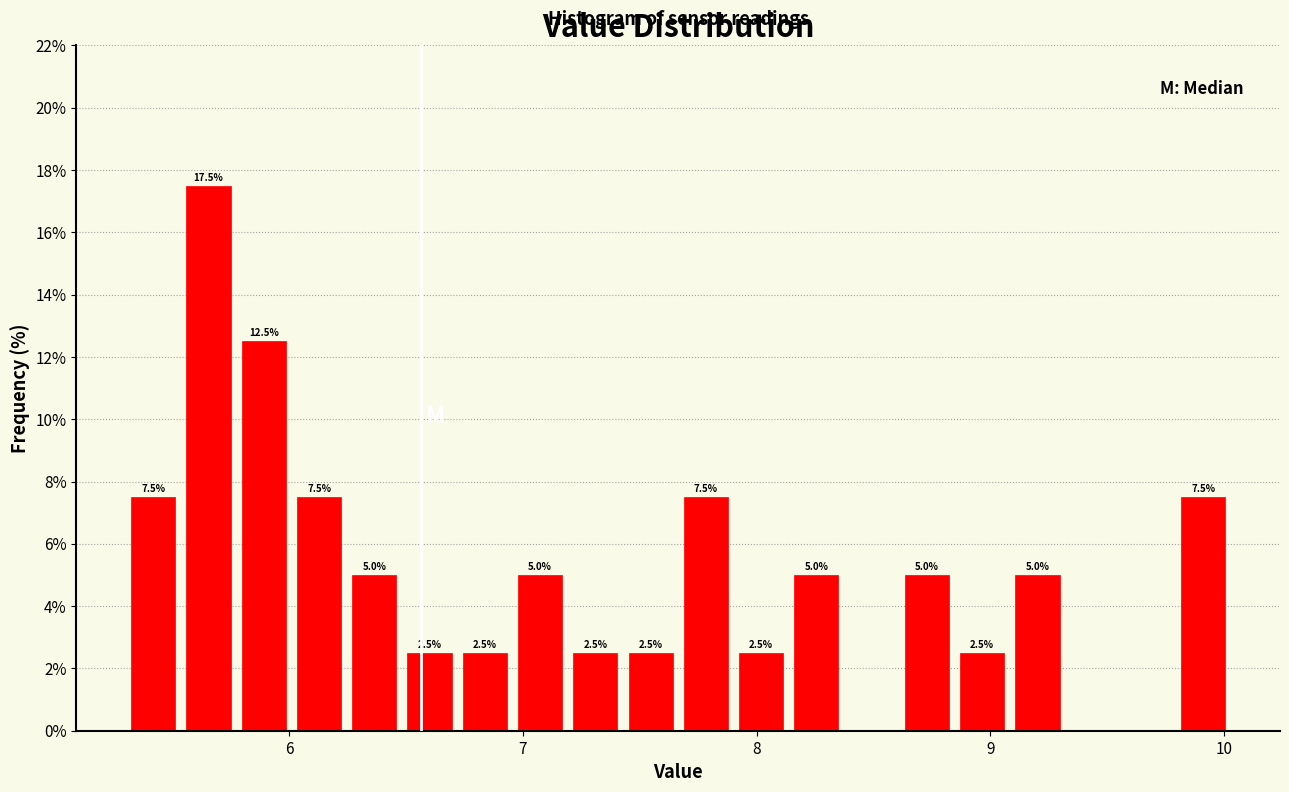

Around what value on the x-axis is the tallest bar? Give the approximate position of its centre, as read against the axis.

5.7